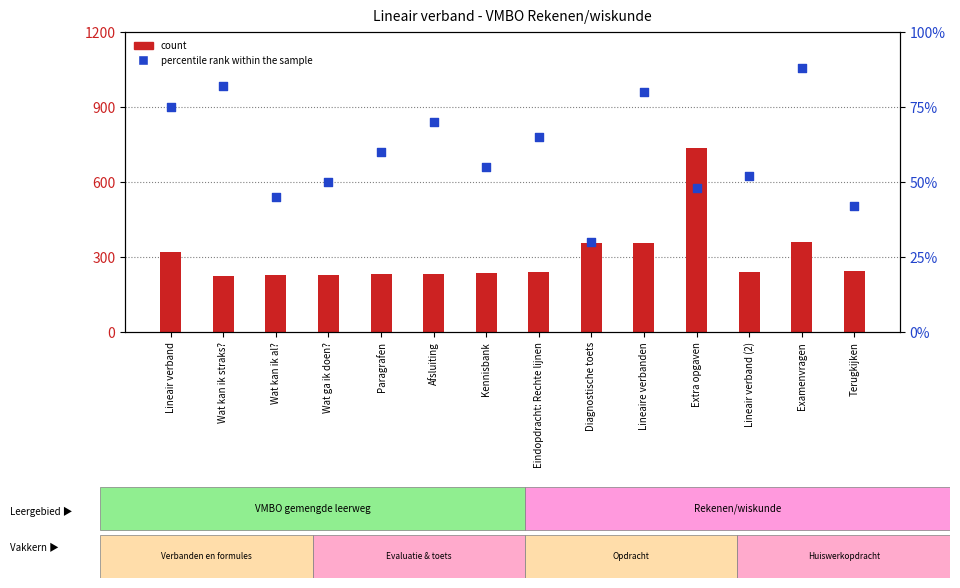

Which series reaches the minimum Y coordinate?

percentile rank within the sample